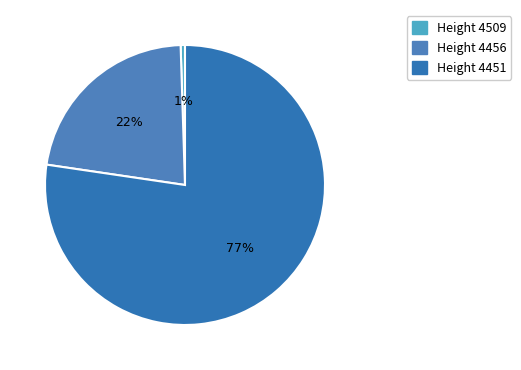

How many segments does this pie chart have?

3